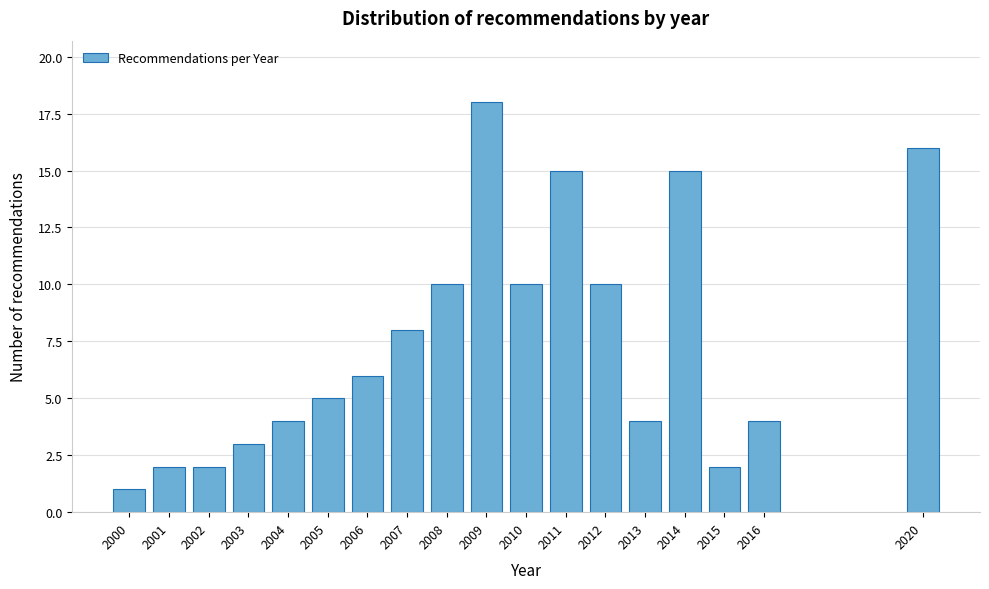

Reading left to right, list all the values displayed in this chart.

1	2	2	3	4	5	6	8	10	18	10	15	10	4	15	2	4	16